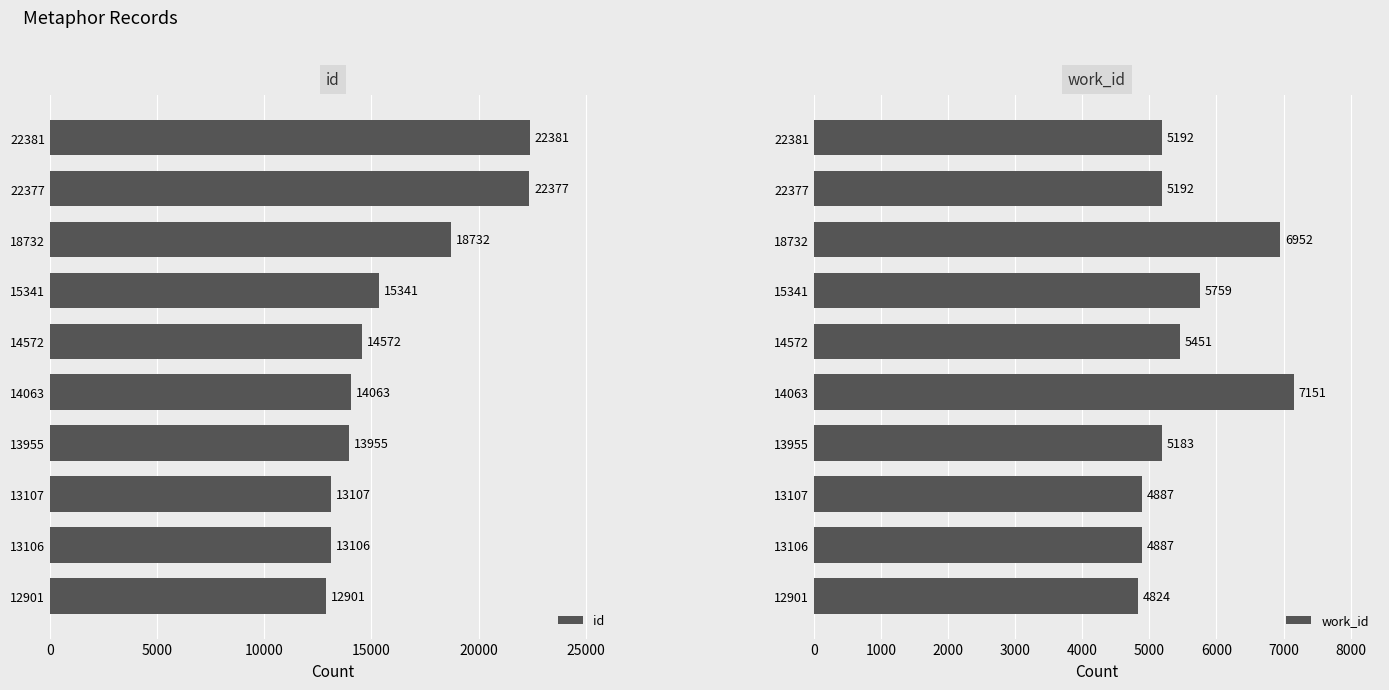

What is the difference between the id values at 13955 and 15341?

1386